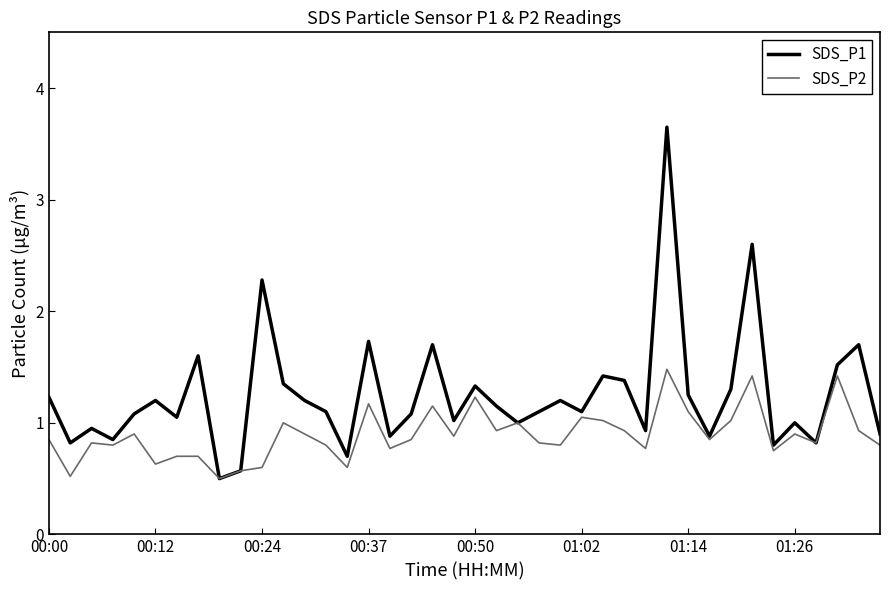

What is the minimum value for SDS_P1?

0.5